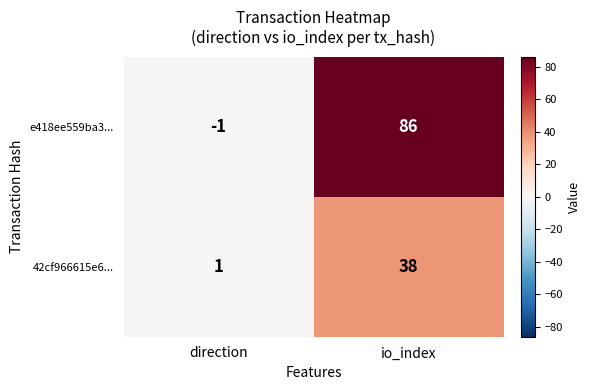

What is the difference between the maximum and minimum values in the e418ee559ba3... series?

87